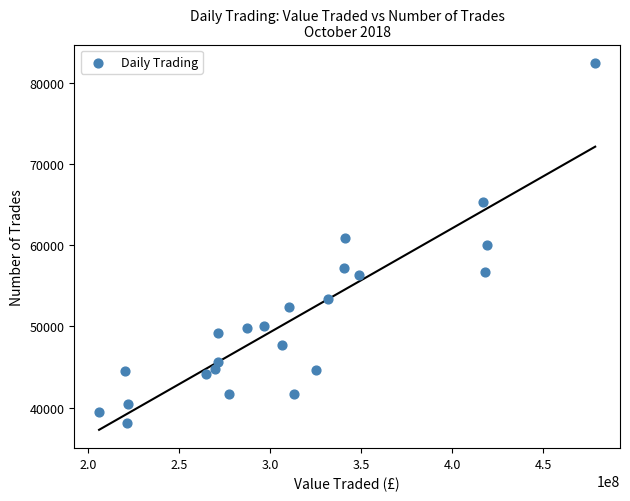

What is the range of X values (max minus min)?

272322153